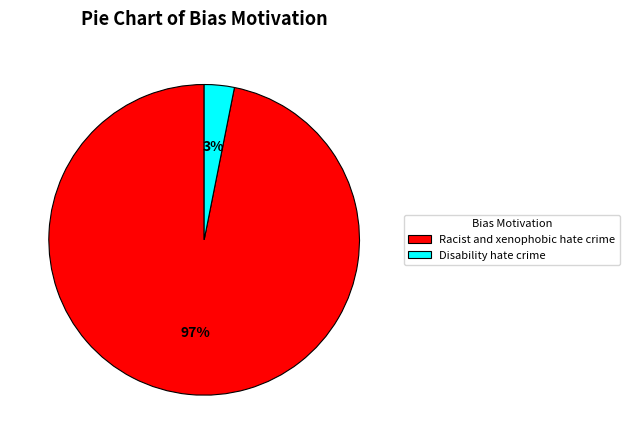

To the nearest percent, what percentage of the pie is Disability hate crime?

3%